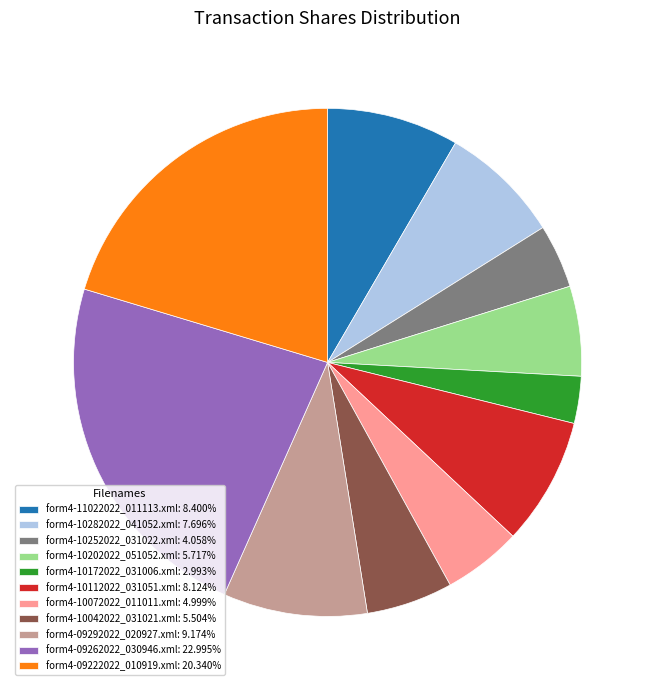

Is there a majority slice in this chart?

No